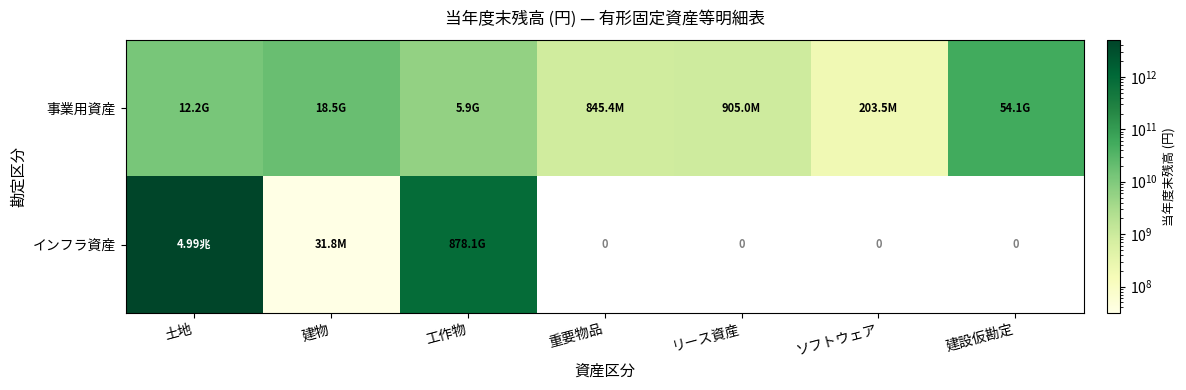

List the series in order of their peak value, lowest first.

事業用資産, インフラ資産